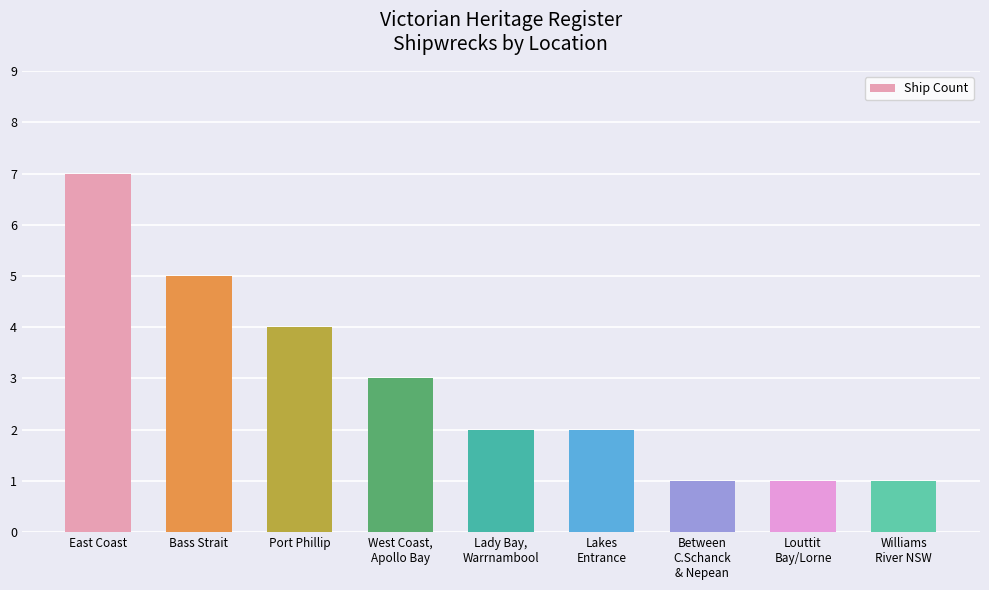

Count the number of data series in this chart.

1